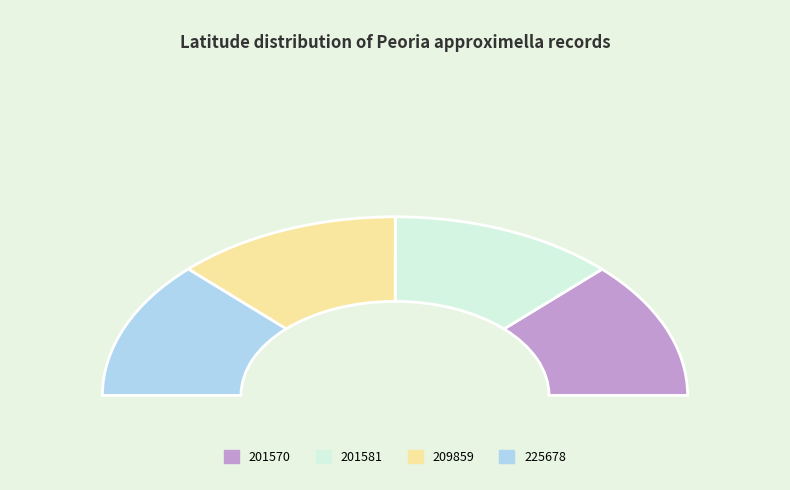

The 225678 slice represents 32% of the pie. True or false?

False